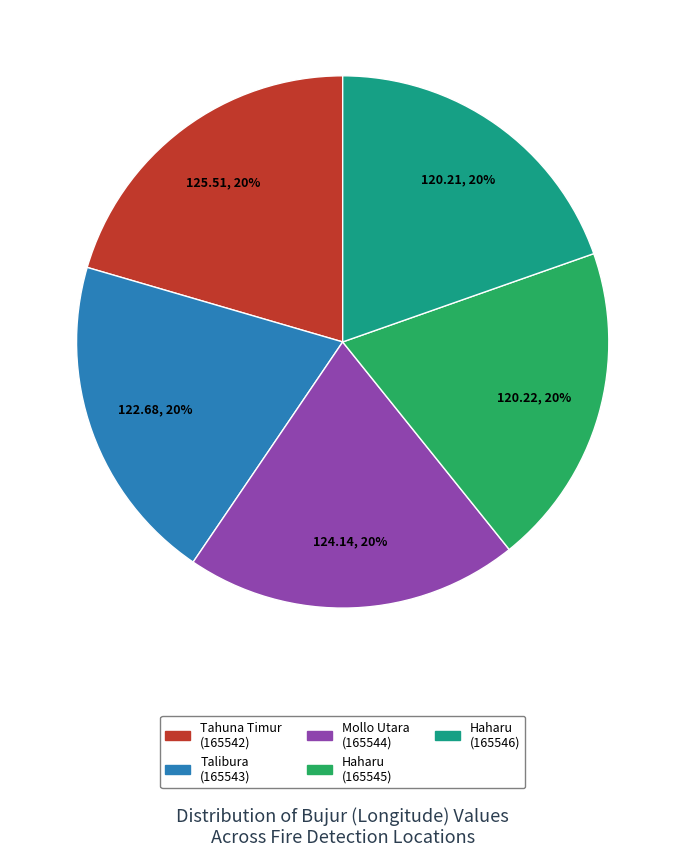

Is it true that Haharu (165546) is 28% of the pie?

False